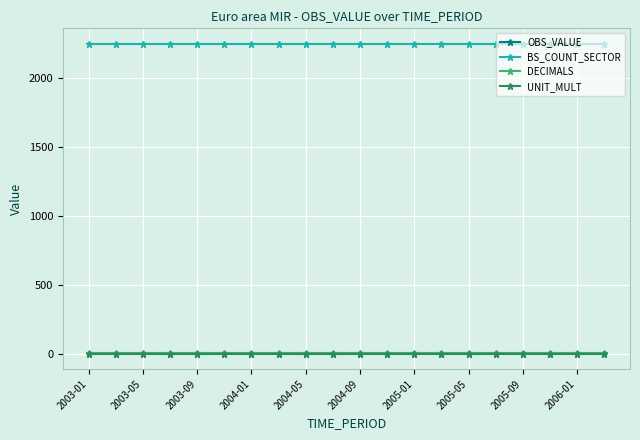

Which series has the largest total across all categories?

BS_COUNT_SECTOR